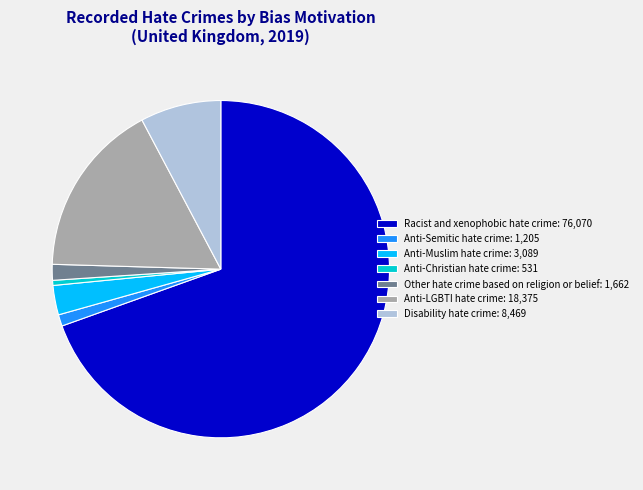

Which slice represents more than half of the pie?

Racist and xenophobic hate crime